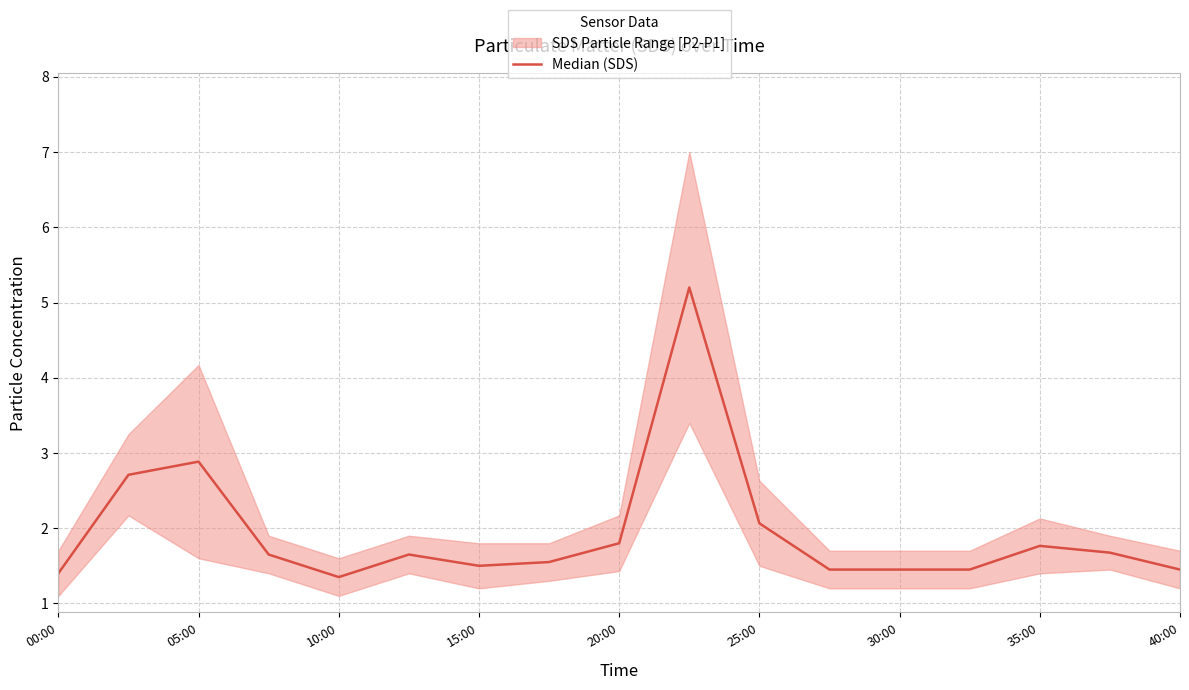

What is the smallest value displayed?

1.4